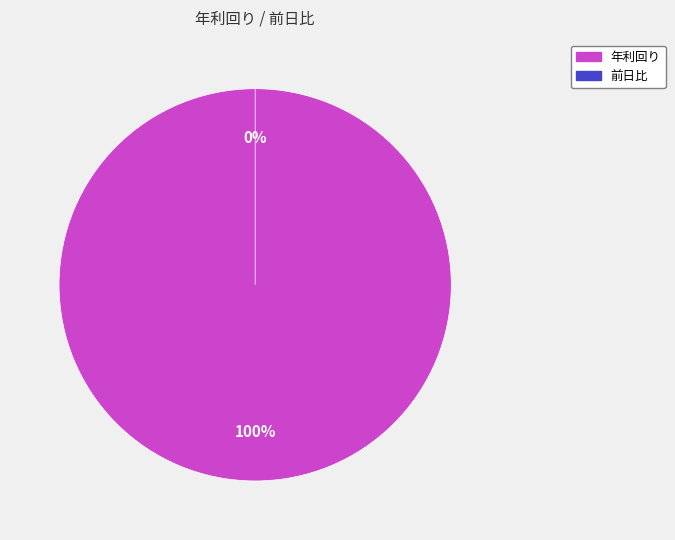

How much of the chart is everything except 前日比?

100.0%